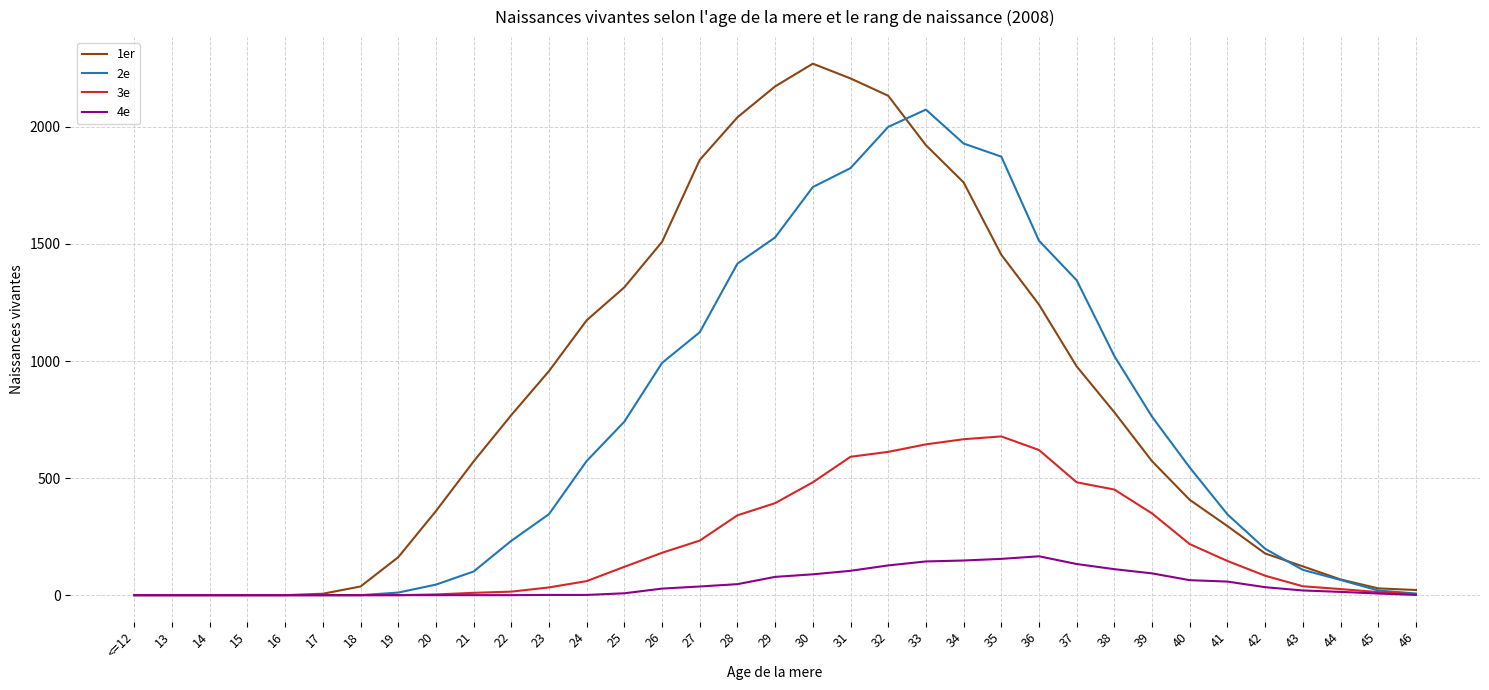

What is the maximum value shown in the chart?

2270